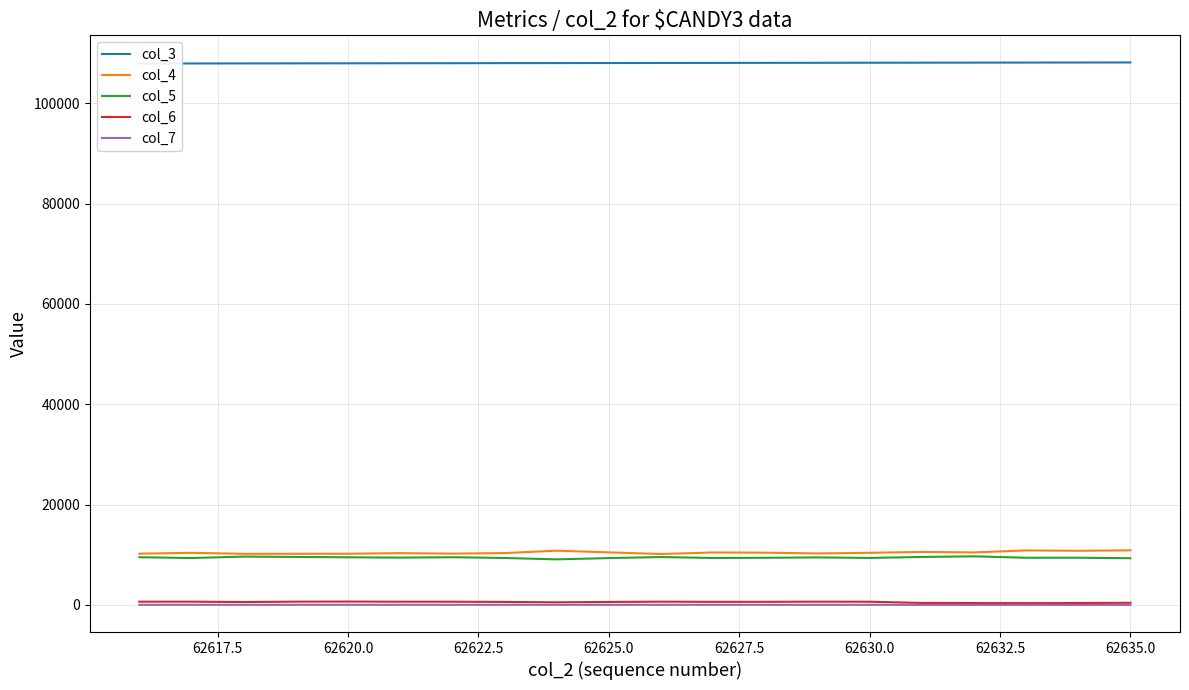

True or false: col_7 and col_4 intersect in this chart.

False